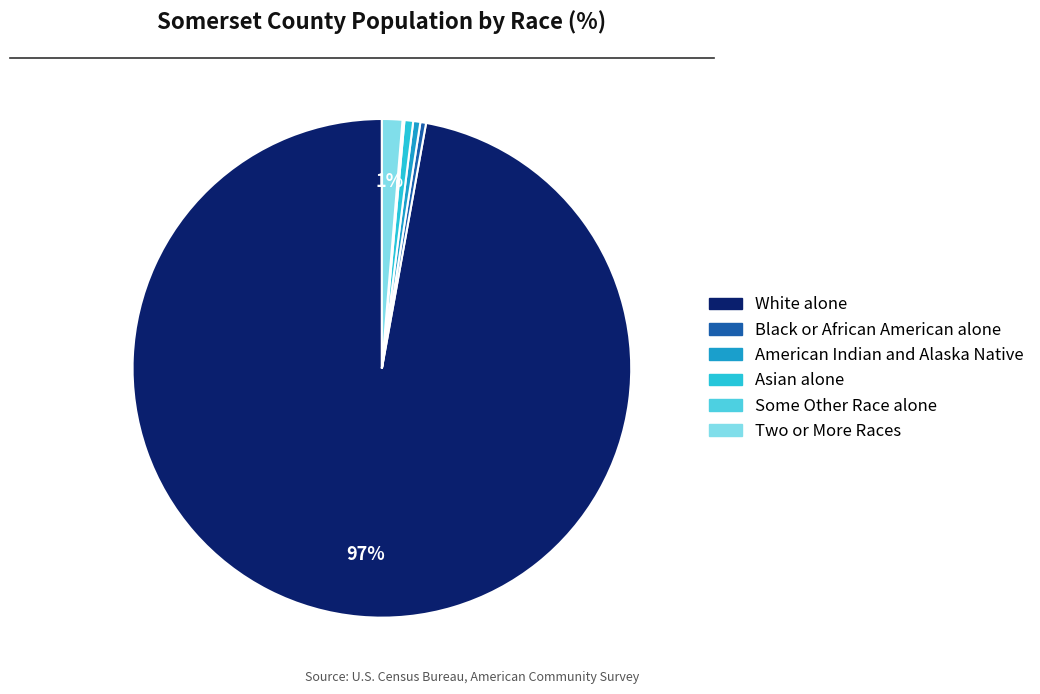

True or false: Two or More Races accounts for 9% of the total.

False